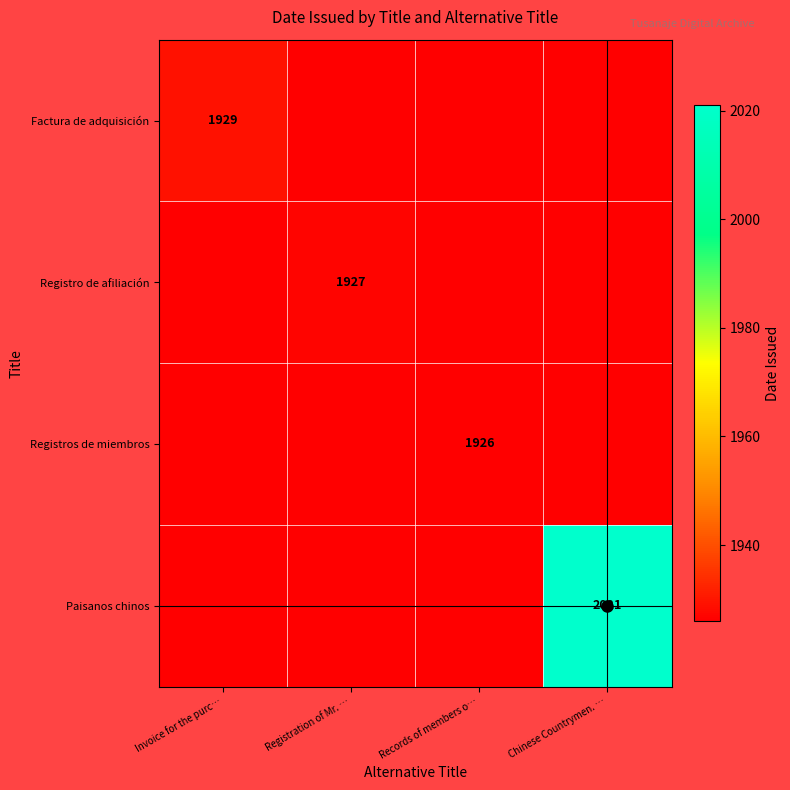

What is the smallest value displayed?

1926.0